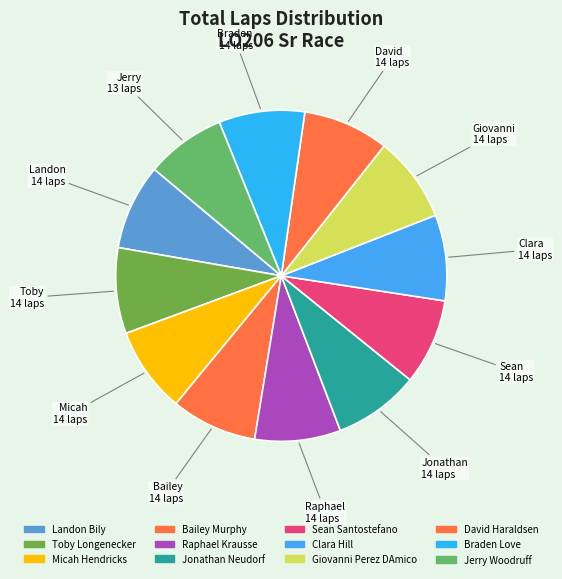

To the nearest percent, what percentage of the pie is Giovanni Perez DAmico?

8%